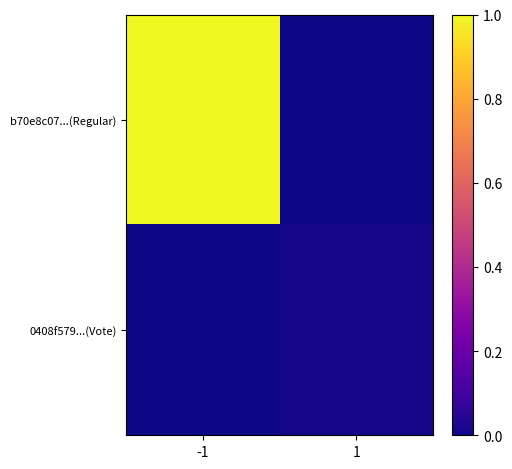

Which series has the widest spread of values?

b70e8c07...(Regular)